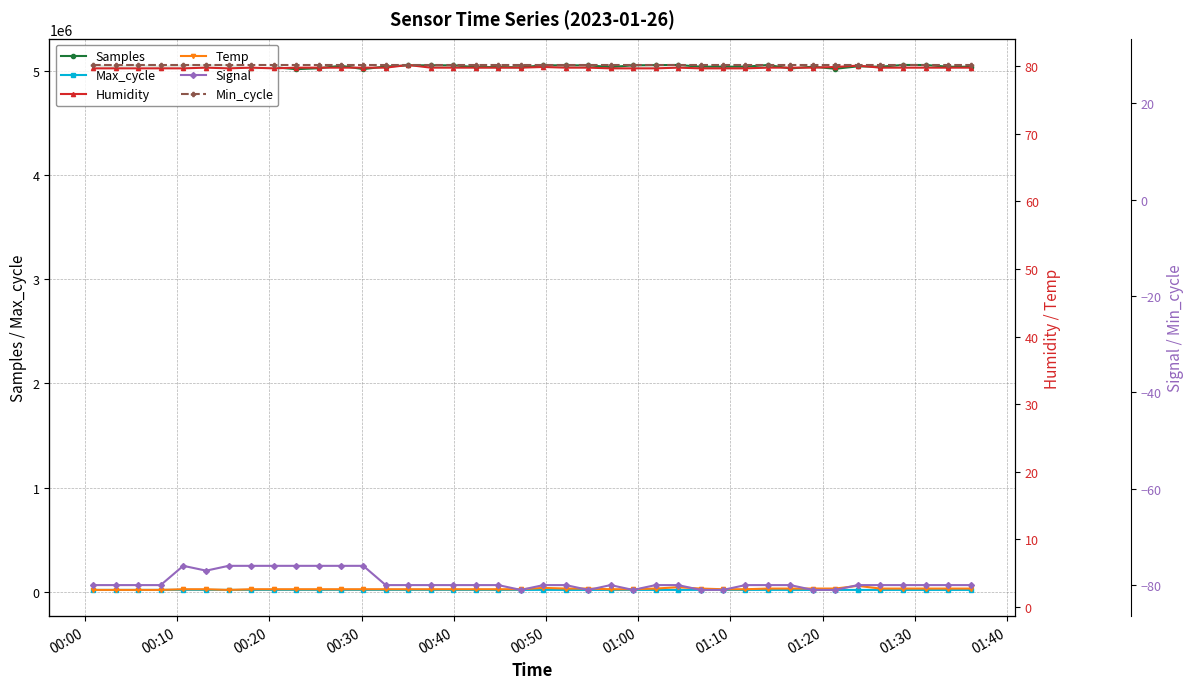

At how many categories does at least one series exceed 3340773?

40